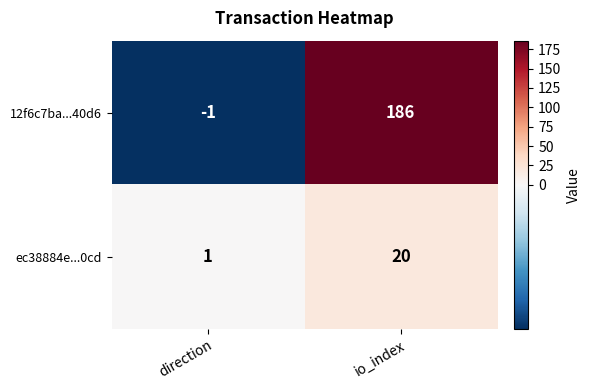

Which series has the widest spread of values?

12f6c7ba...40d6